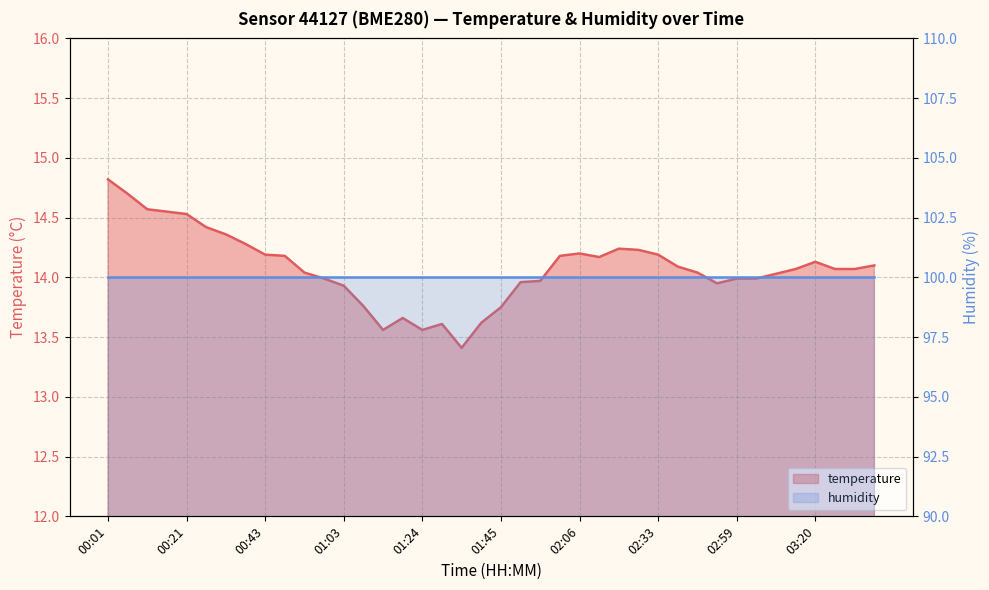

The value at 01:03 is 24.5. True or false?

False